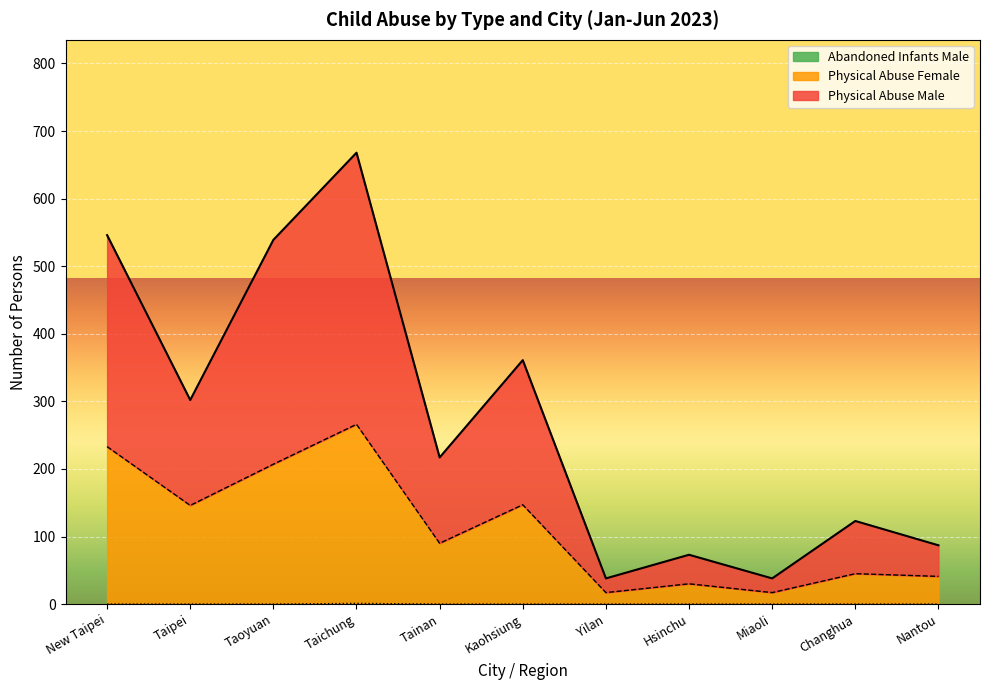

At which category does Physical Abuse Male reach its first local peak?

Taichung